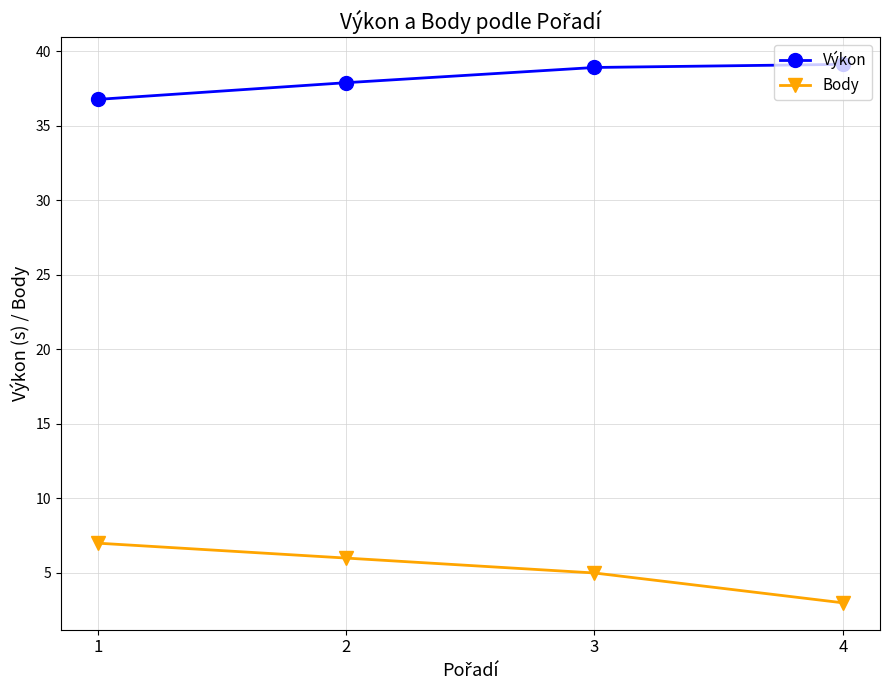

The Výkon series shows 63.3 at 3. True or false?

False